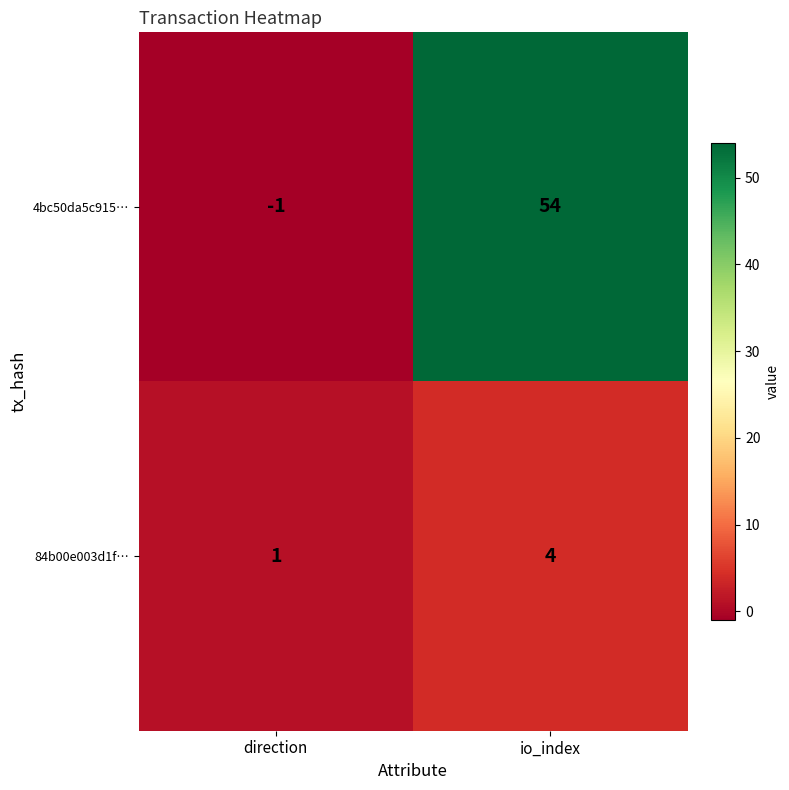

Rank the series by their average value, from highest to lowest.

4bc50da5c915…, 84b00e003d1f…